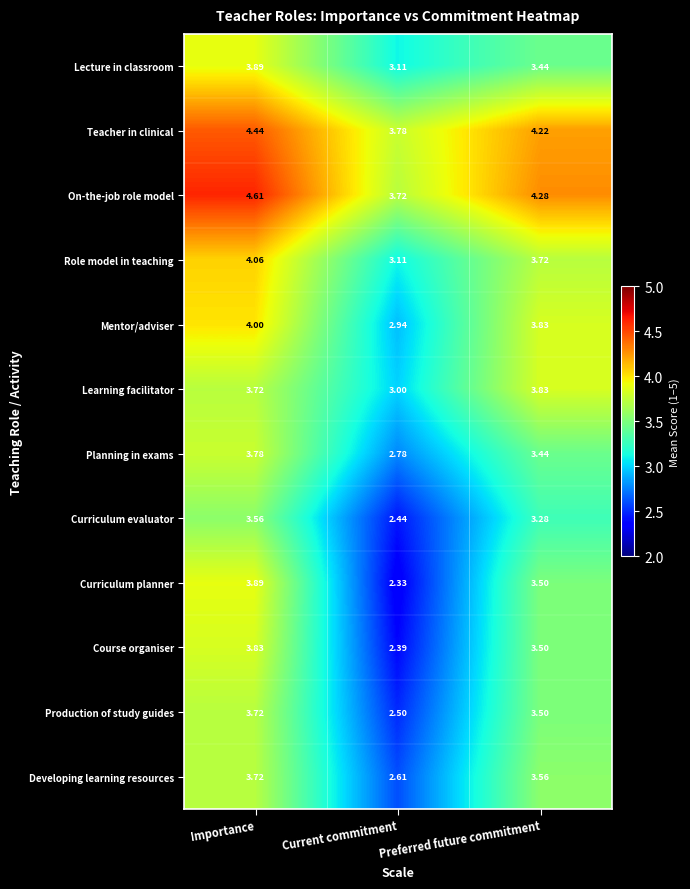

How many series are shown in this chart?

12